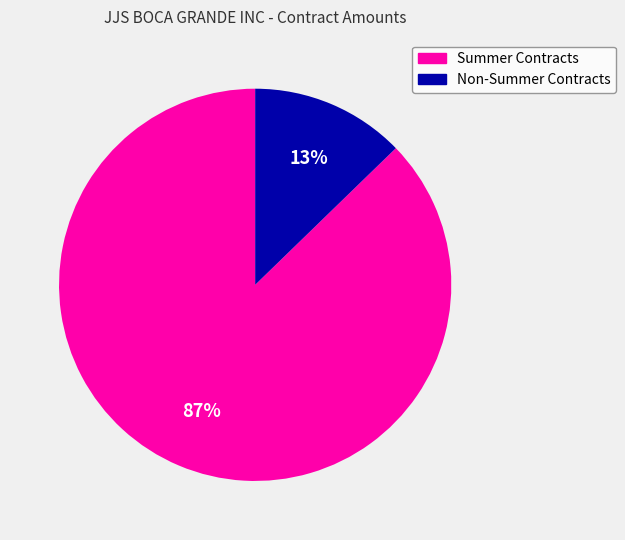

Is there a majority slice in this chart?

Yes